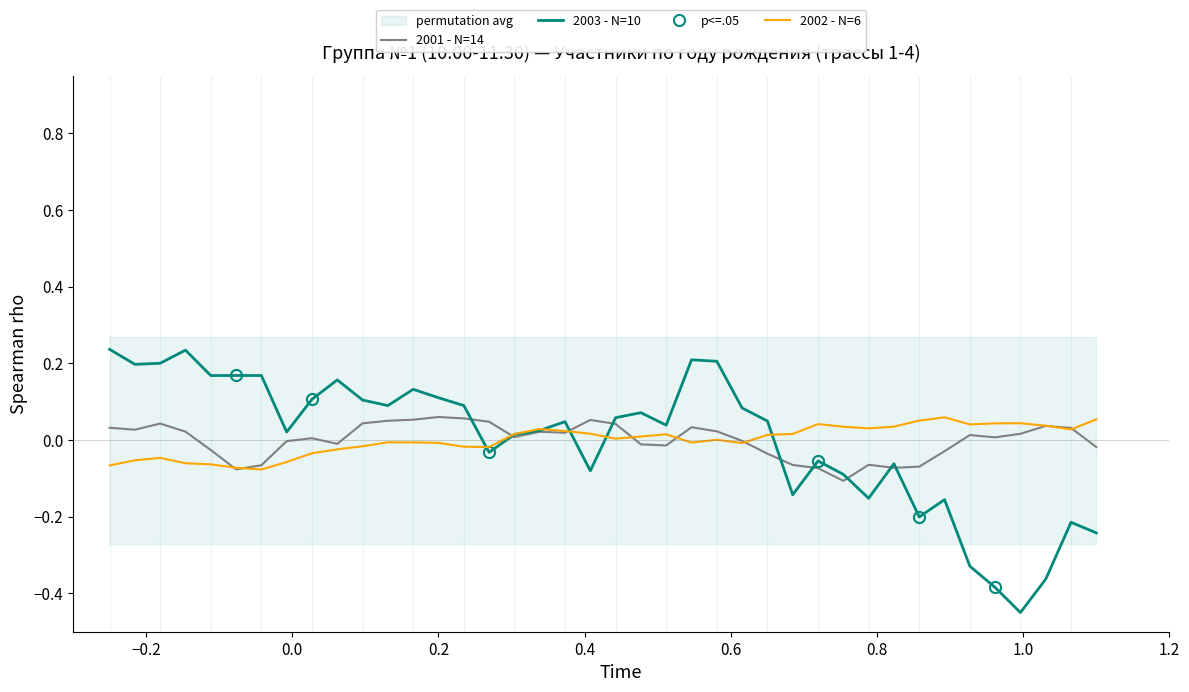

Which series has the largest total across all categories?

2003 - N=10